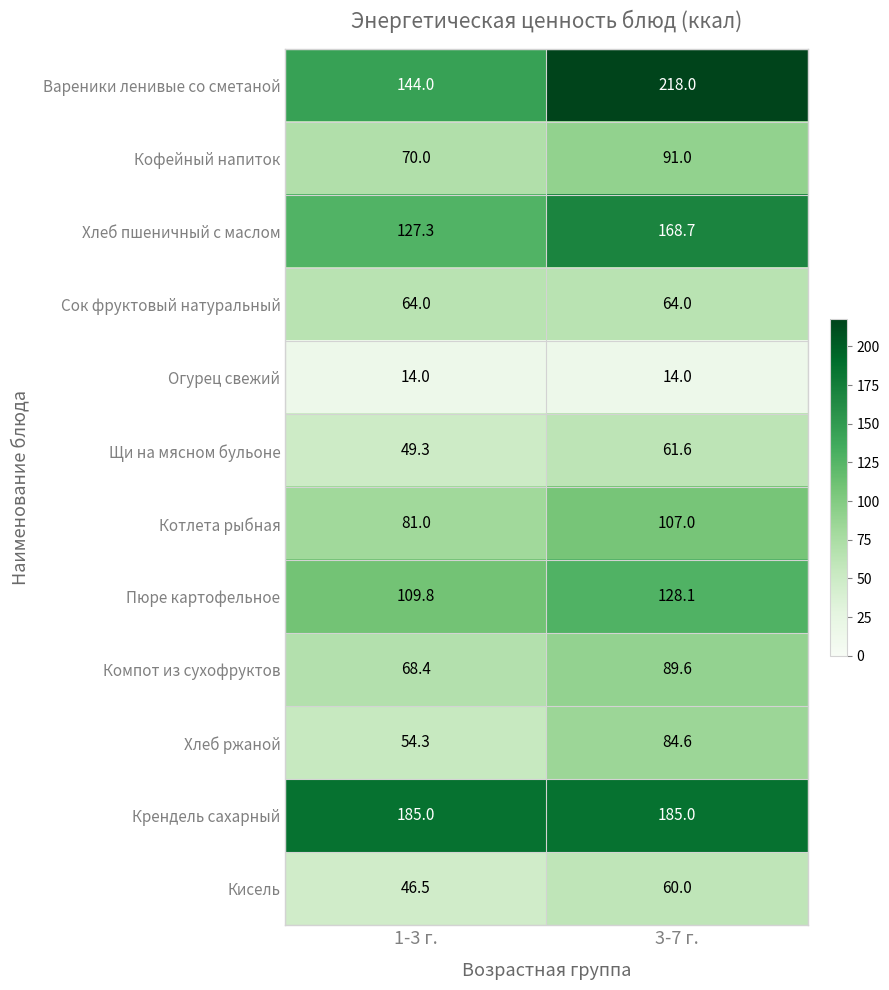

What is the sum of all Сок фруктовый натуральный values?

128.0